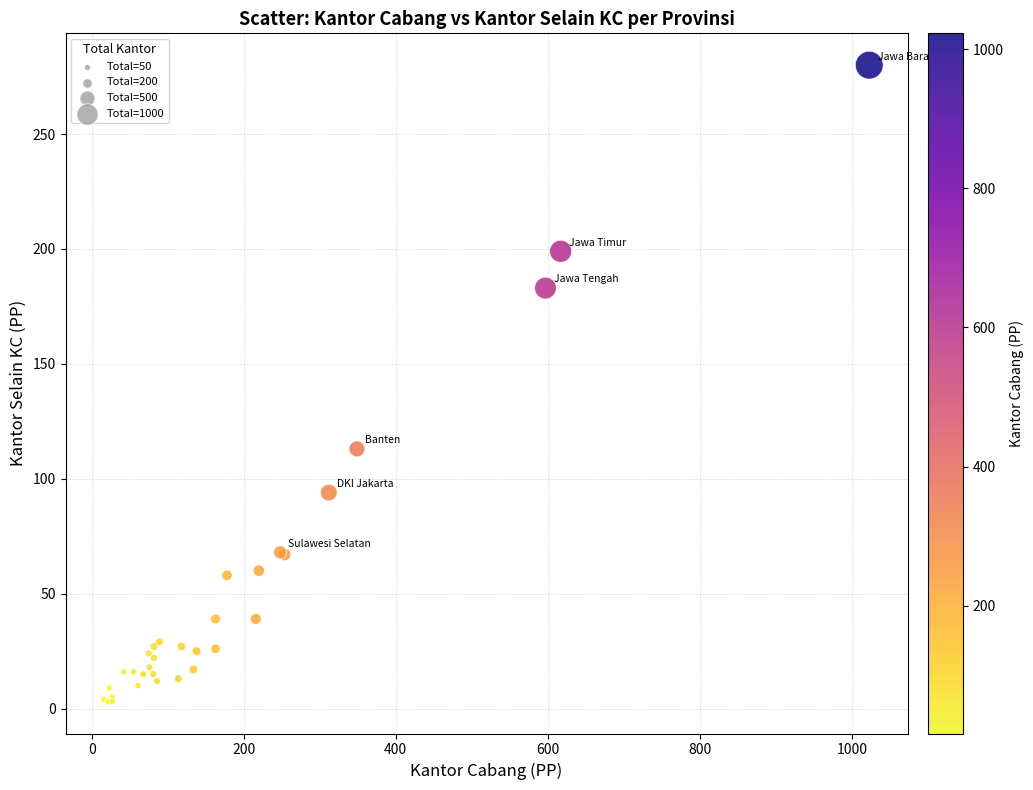

What Y value in the scatter plot is closest to 141?

113